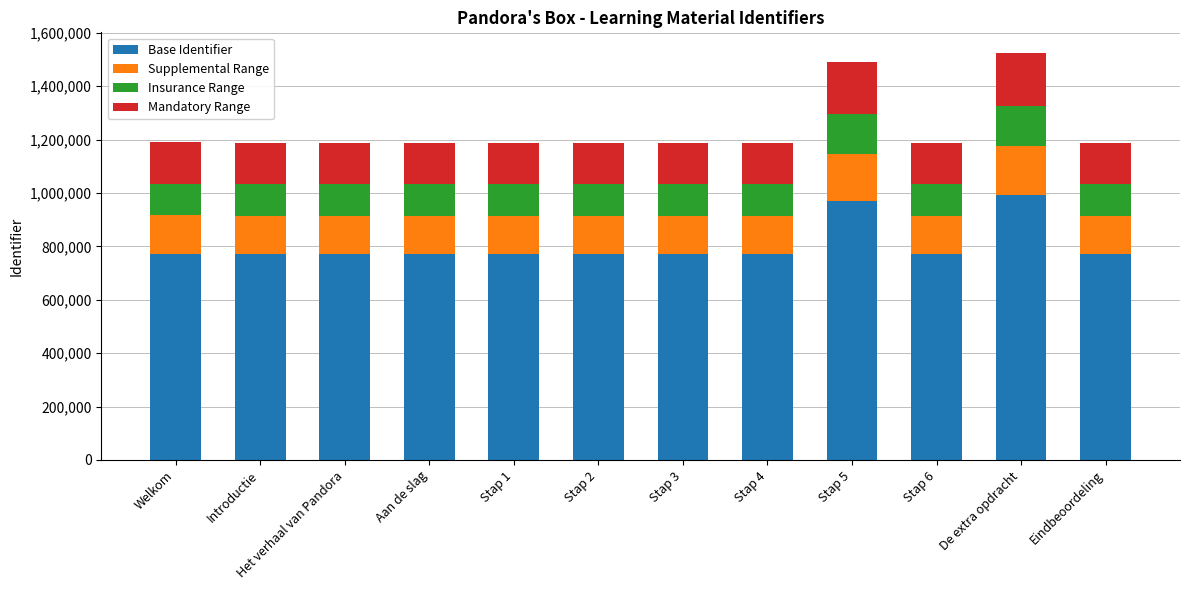

The value of Base Identifier at Eindbeoordeling is 324433. True or false?

False